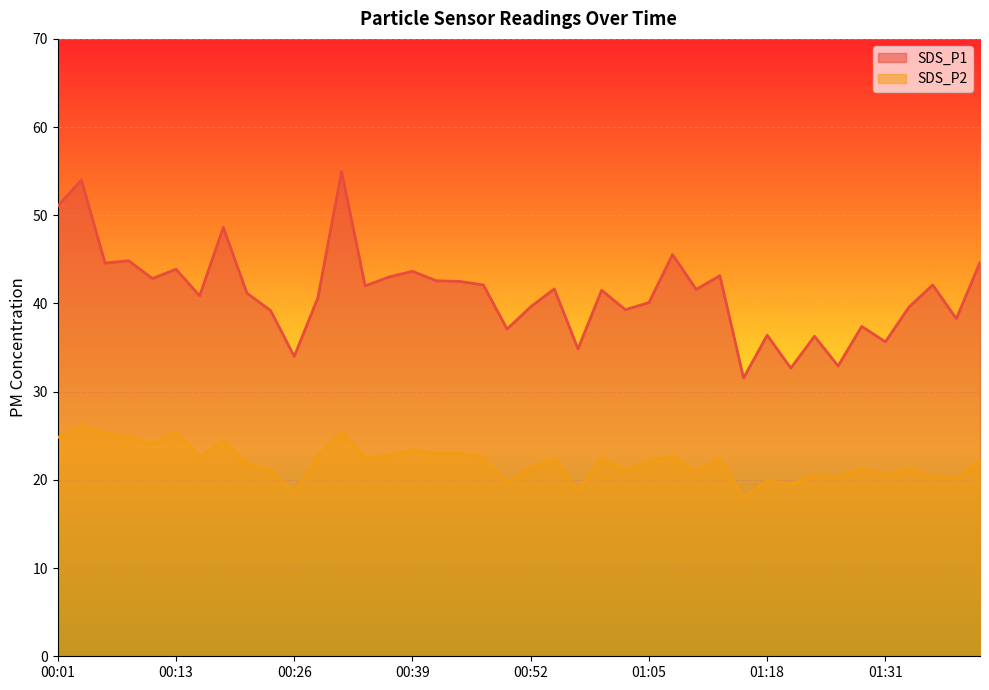

How many lines are shown in the chart?

2